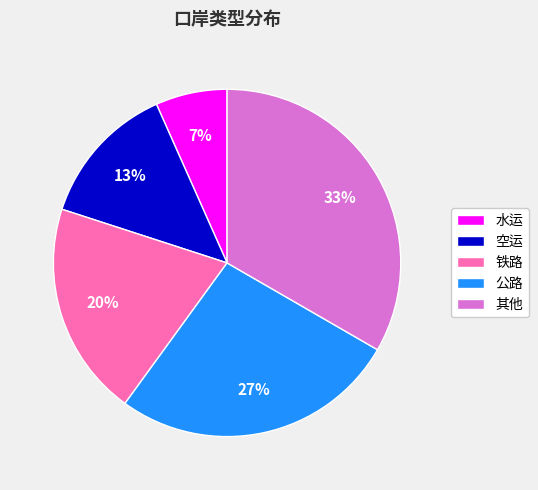

What is the largest slice in the pie chart?

其他